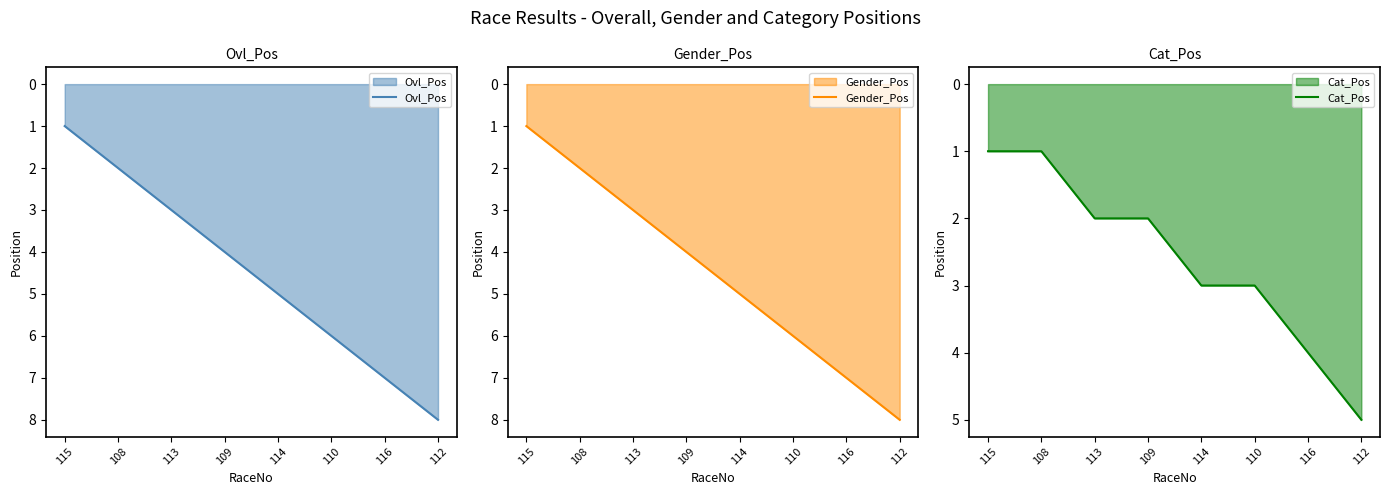

Reading left to right, transcribe all the data shown in this chart.

Ovl_Pos: 1	2	3	4	5	6	7	8
Gender_Pos: 1	2	3	4	5	6	7	8
Cat_Pos: 1	1	2	2	3	3	4	5